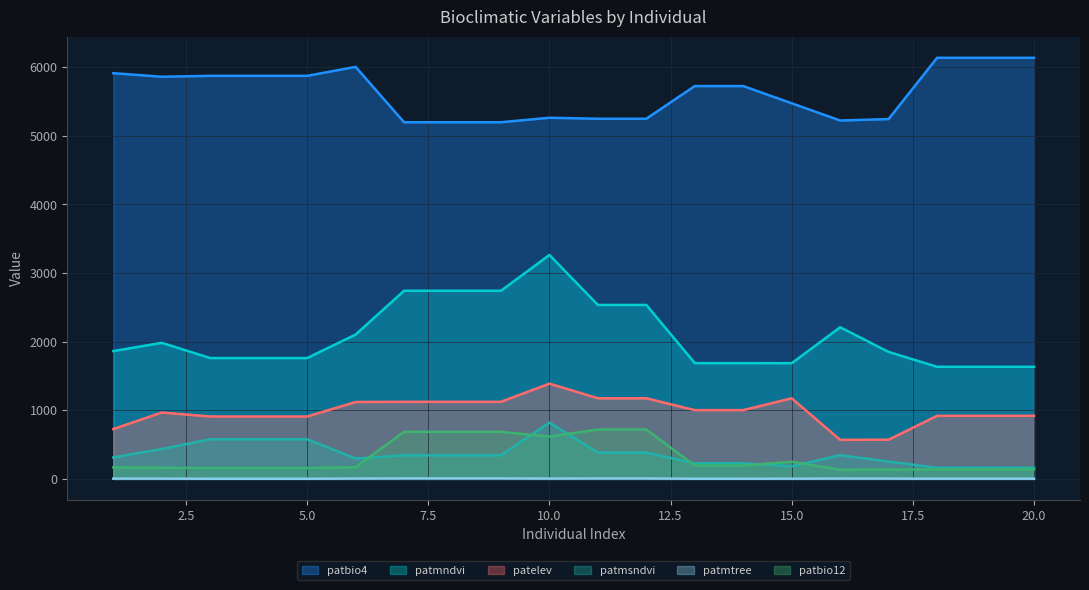

Reading left to right, what are all the values shown in this chart?

patbio4: 5914.0	5862.0	5875.0	5875.0	5875.0	6006.0	5199.0	5199.0	5199.0	5264.0	5250.0	5250.0	5726.0	5726.0	5475.0	5224.0	5245.0	6138.0	6138.0	6138.0
patelev: 726.6	968.1	910.0	910.0	910.0	1120.9	1123.7	1123.7	1123.7	1388.7	1175.5	1175.5	1002.6	1002.6	1175.2	569.2	571.4	919.6	919.6	919.6
patmndvi: 1863.6	1983.3	1761.6	1761.6	1761.6	2104.0	2742.4	2742.4	2742.4	3264.5	2535.4	2535.4	1687.9	1687.9	1686.7	2210.4	1850.5	1634.3	1634.3	1634.3
patmsndvi: 312.8	436.2	578.3	578.3	578.3	297.1	343.4	343.4	343.4	820.9	383.4	383.4	228.1	228.1	184.3	346.3	252.6	163.0	163.0	163.0
patmtree: 4.1	3.7	2.4	2.4	2.4	4.7	6.6	6.6	6.6	4.7	5.8	5.8	2.6	2.6	3.0	4.7	4.2	3.1	3.1	3.1
patbio12: 168.0	162.0	159.0	159.0	159.0	171.0	686.0	686.0	686.0	617.0	720.0	720.0	195.0	195.0	250.0	134.0	136.0	139.0	139.0	139.0